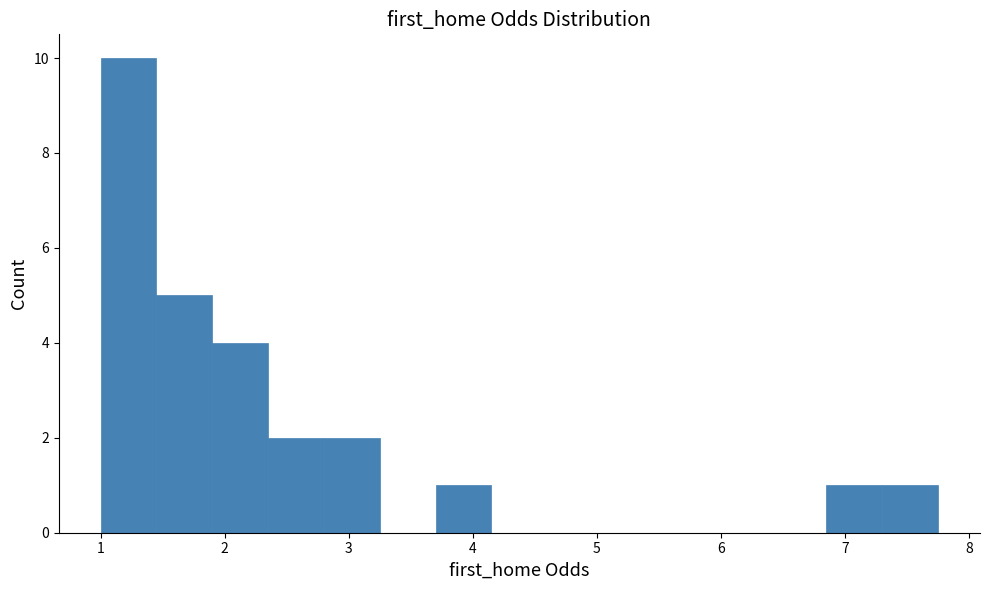

How tall is the bar that spans 3.7 to 4.2 on the x-axis? Neither the bar edges nor the heights are printed on the chart, so give them approximately, as read against the axes.

1